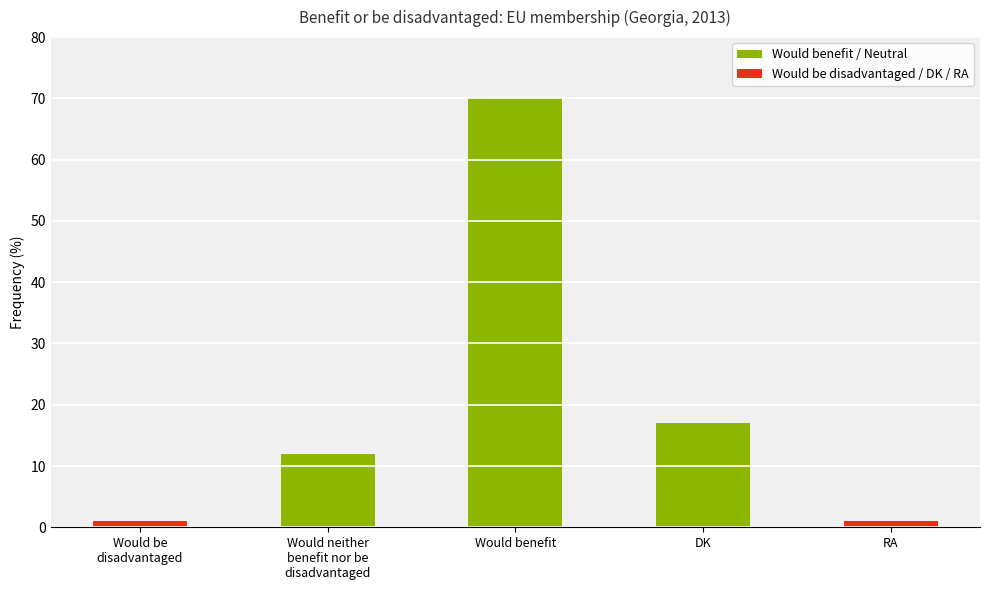

Count the number of data series in this chart.

1